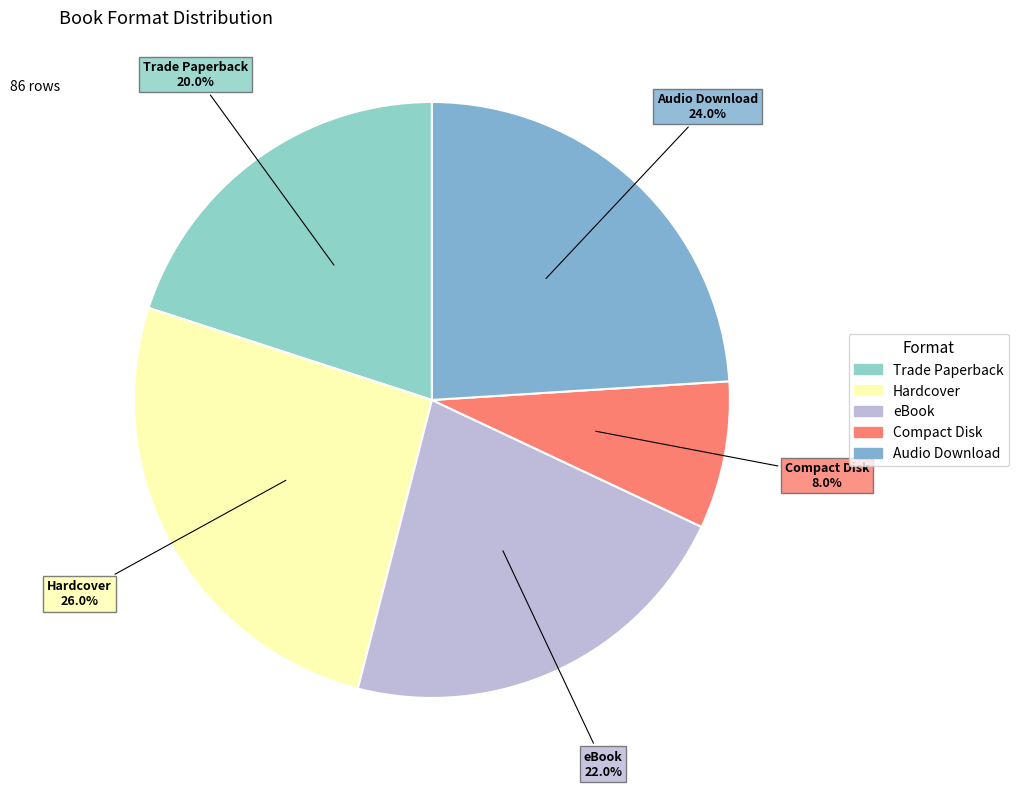

What percentage is the Compact Disk slice, to the nearest percent?

8%